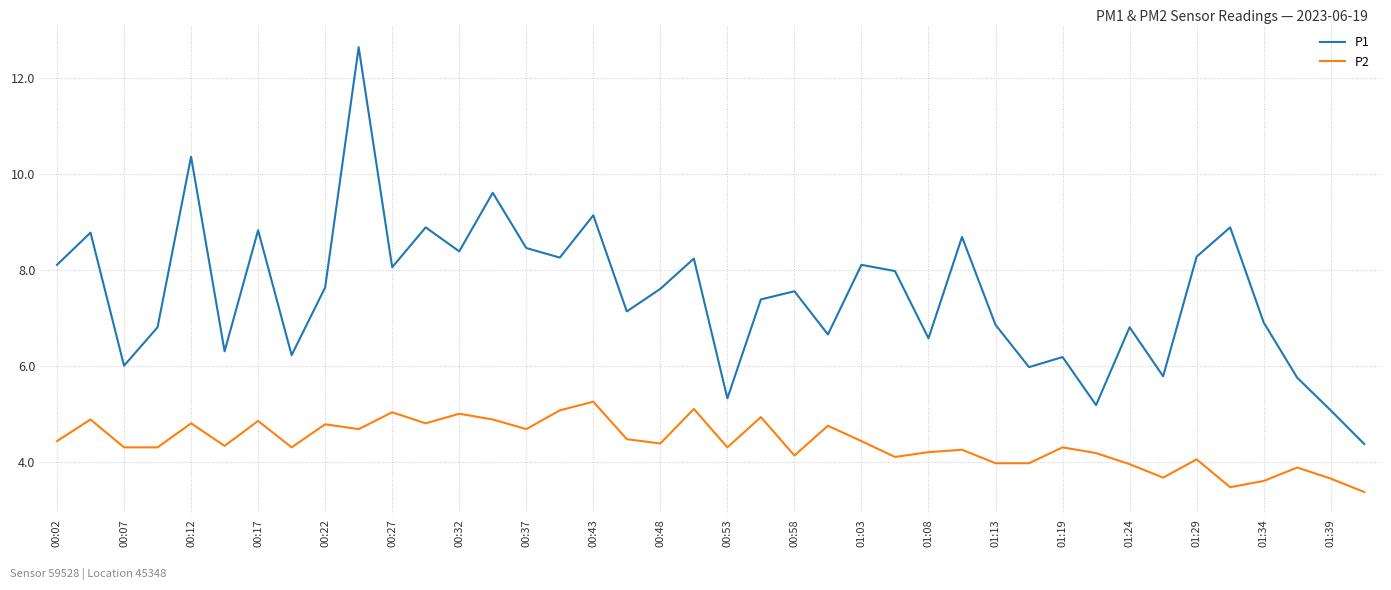

Does the chart display data point markers on the line(s)?

No